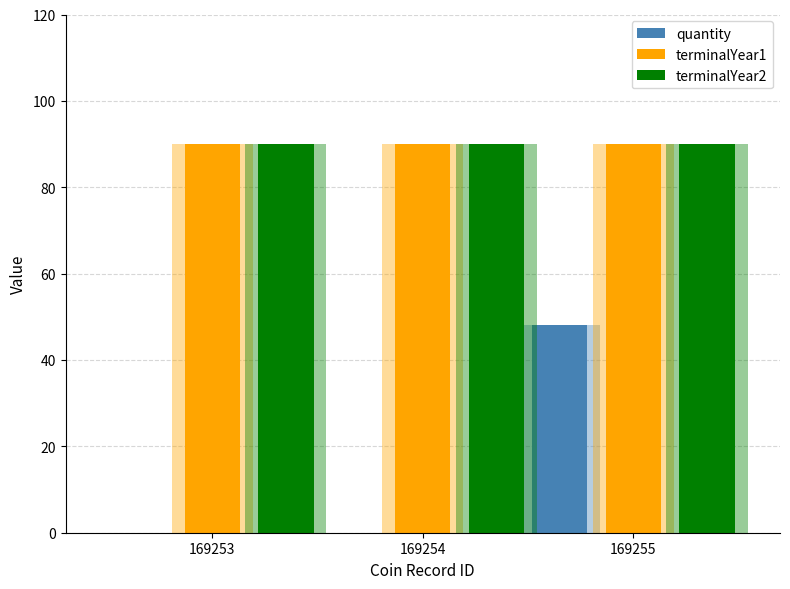

At which category is the sum across all series the highest?

169255